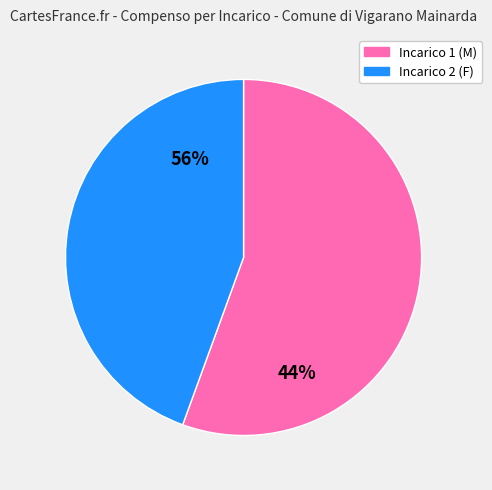

To the nearest percent, what portion does b79111ac-62f8-477a-a49d-852da14b25e7 represent?

44%